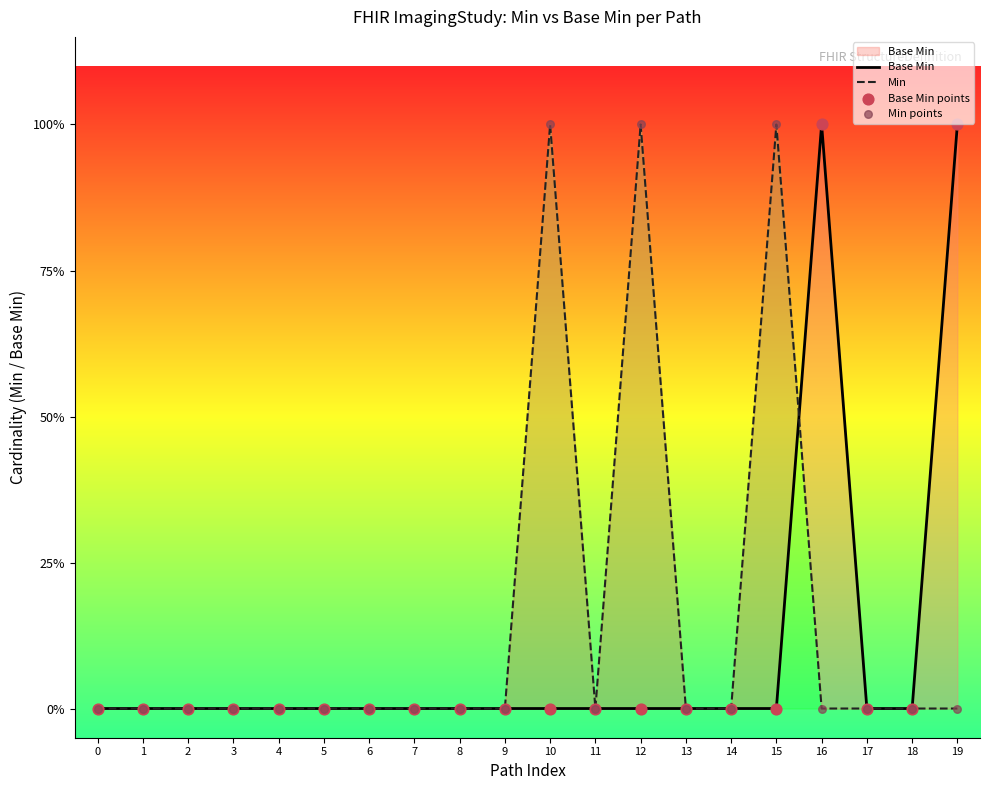

What are all the series names shown in the legend?

Base Min, Min, Base Min points, Min points